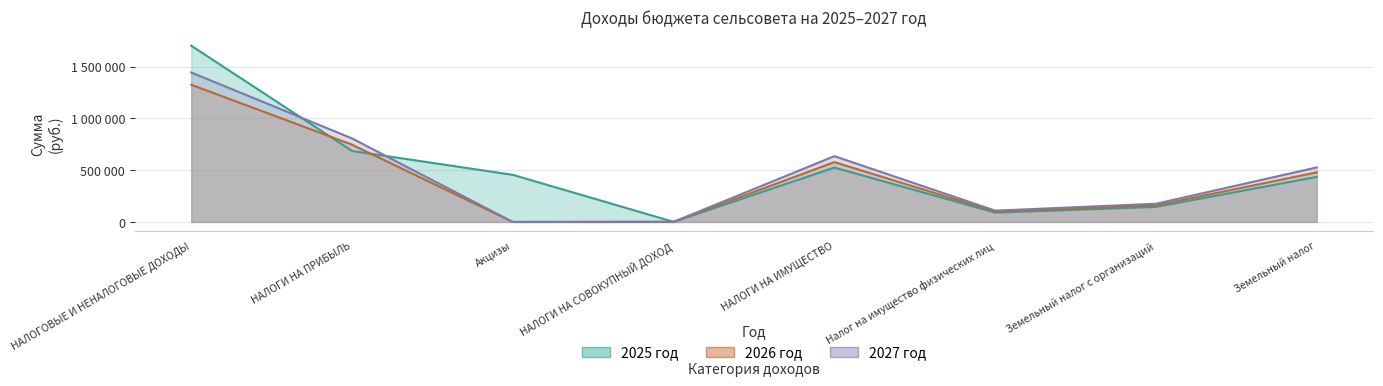

The 2026 год series shows 1324320 at НАЛОГОВЫЕ И НЕНАЛОГОВЫЕ ДОХОДЫ. True or false?

True